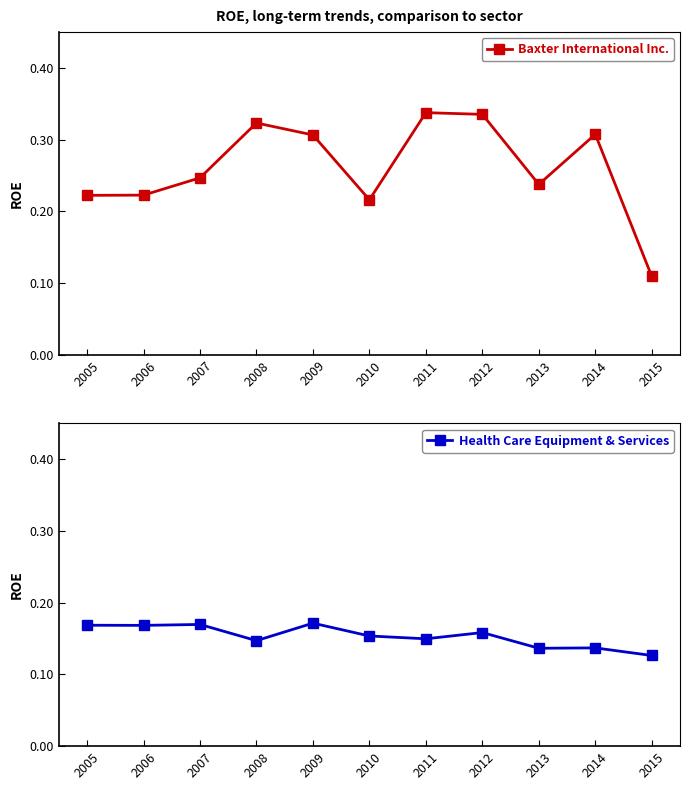

Is this an area chart (filled region under the line)?

No